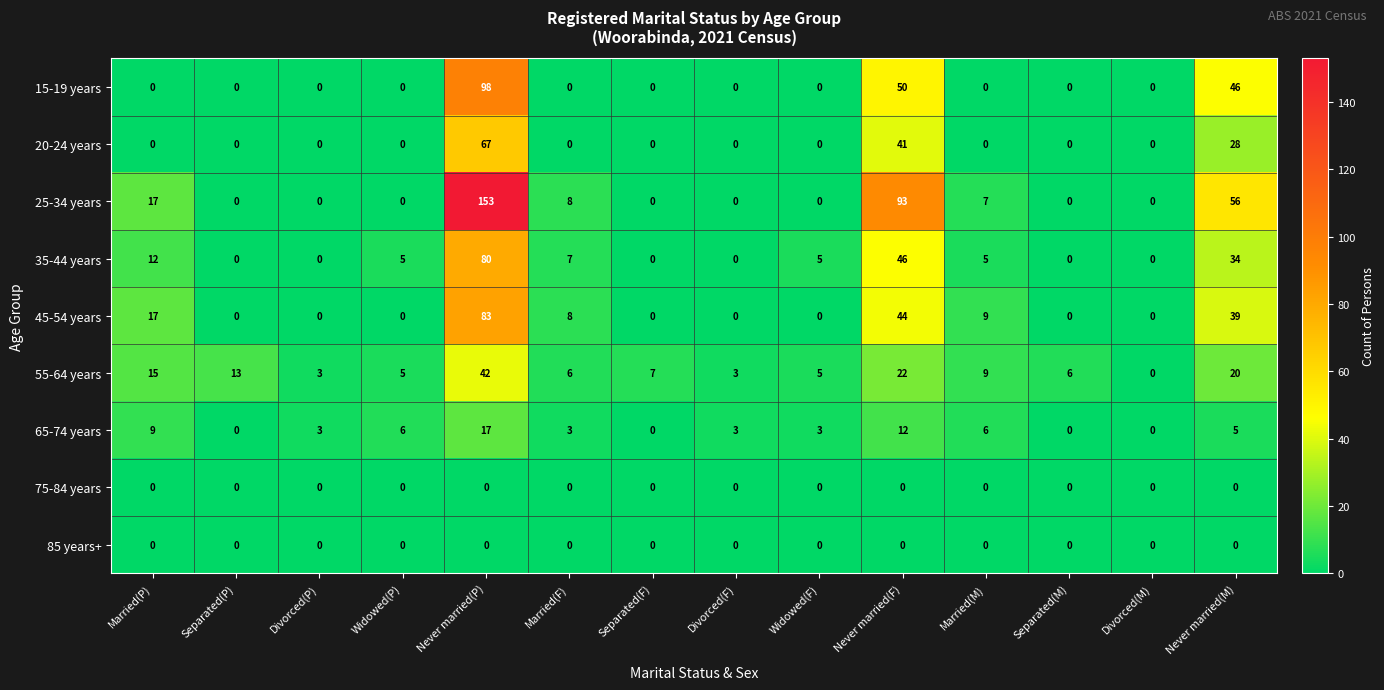

Count the number of categories in the chart.

14